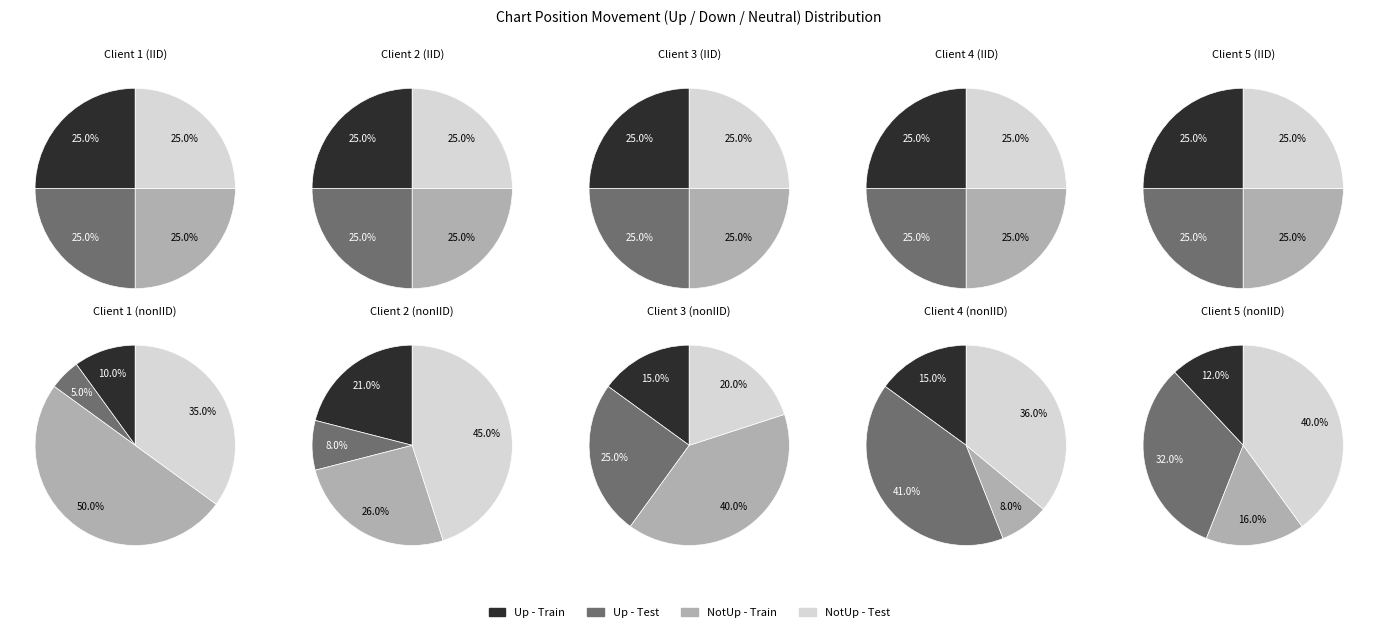

What is the majority slice?

-